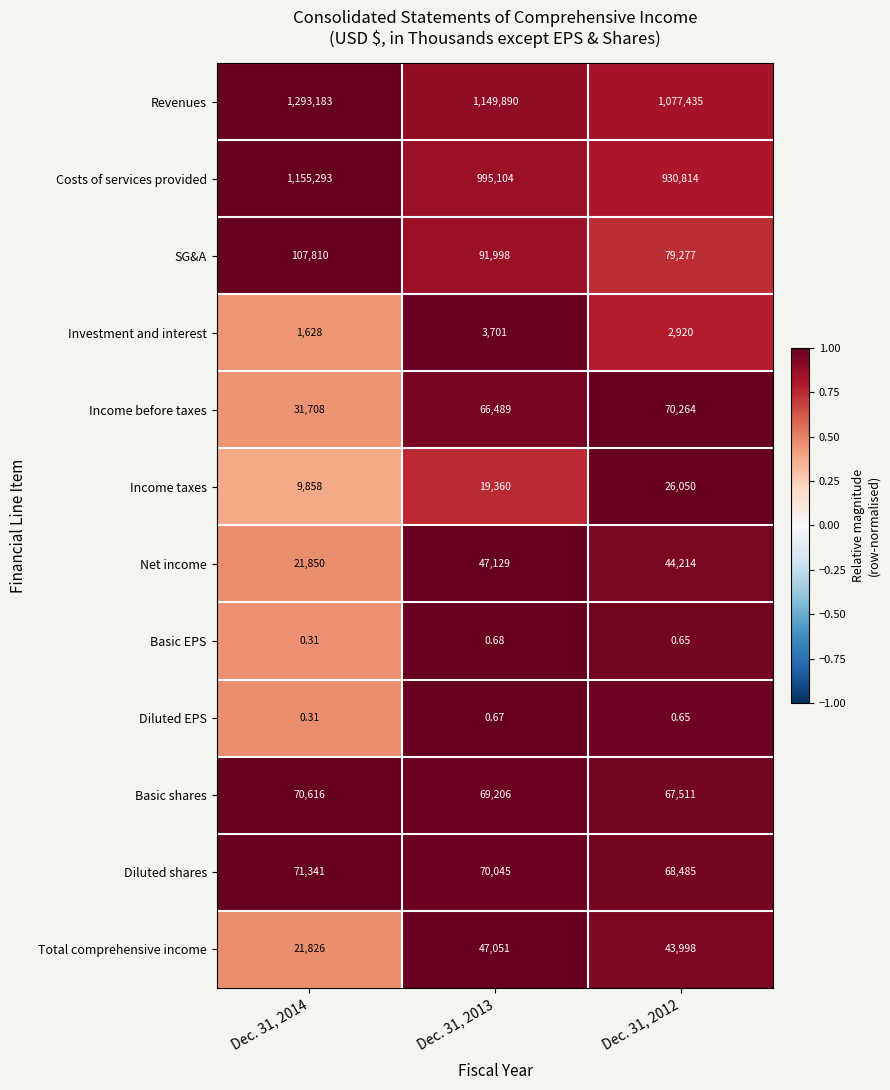

Is the value of Basic shares at Dec. 31, 2013 greater than the value of Revenues at Dec. 31, 2013?

No